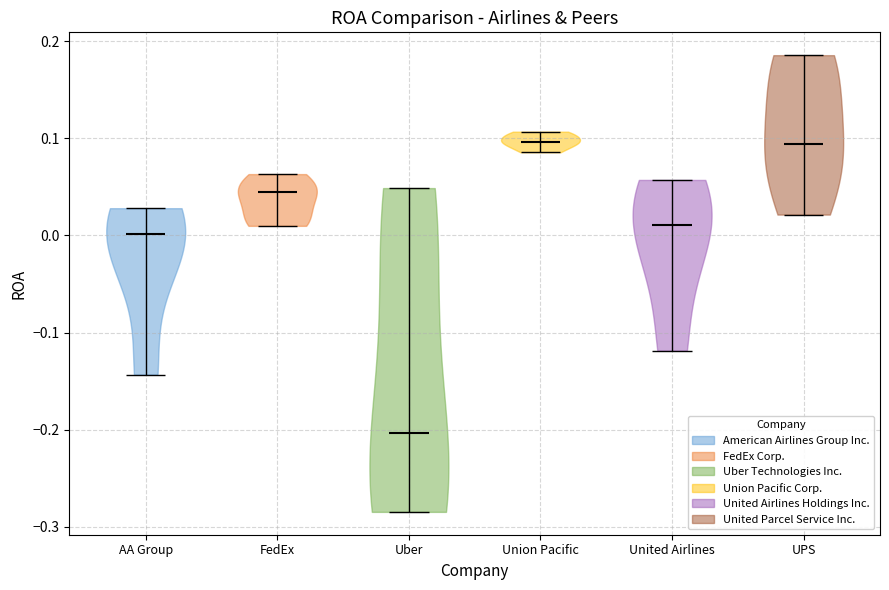

Reading left to right, read every violin against the y-axis: where its median line is, and the lowest and highest points it reaches. The values are not printed on the chart, so give them approximately, as read against the axis.

AA Group: median line 0.00, lowest point -0.14, highest point 0.03
FedEx: median line 0.04, lowest point 0.01, highest point 0.06
Uber: median line -0.20, lowest point -0.28, highest point 0.05
Union Pacific: median line 0.10, lowest point 0.09, highest point 0.11
United Airlines: median line 0.01, lowest point -0.12, highest point 0.06
UPS: median line 0.09, lowest point 0.02, highest point 0.19